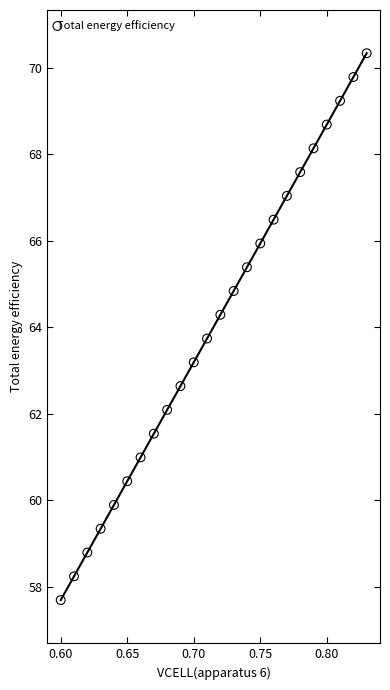

What is the range of Y values (max minus min)?

12.6